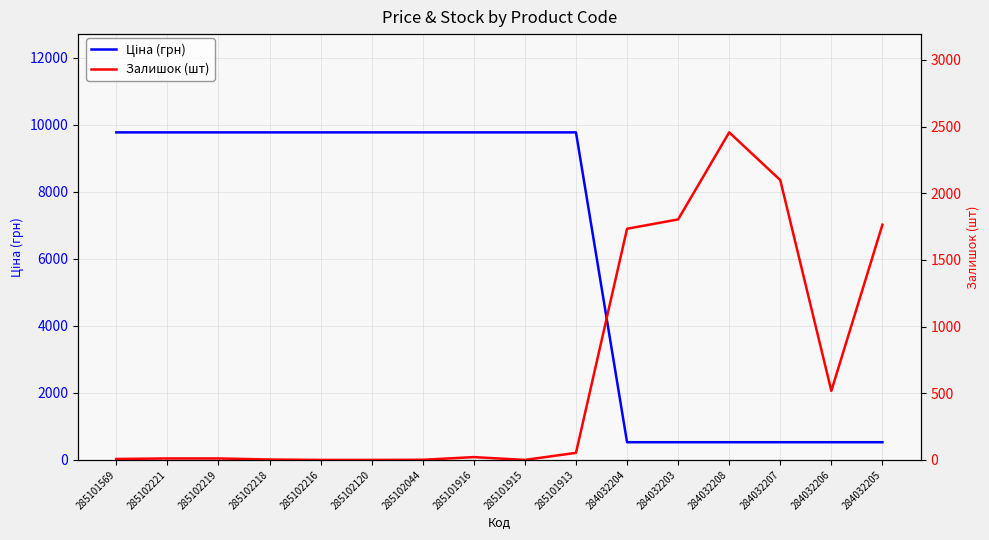

How many positive values does the Залишок (шт) series have?

13